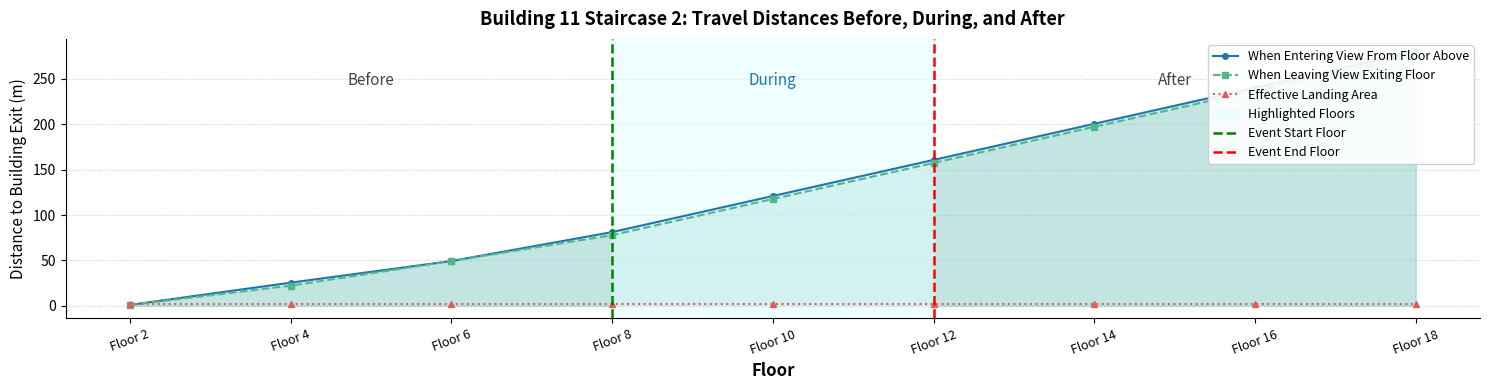

How many values in the When Leaving View Exiting Floor series exceed 117?

5